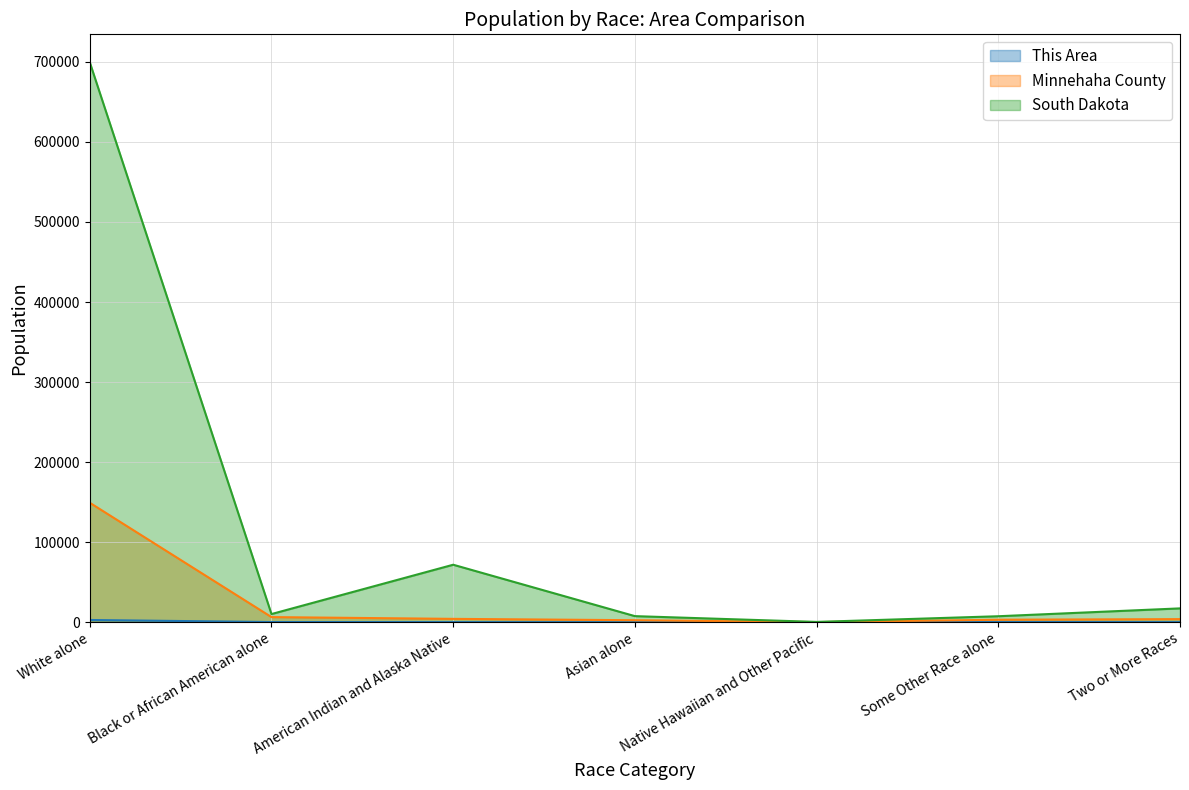

Rank the series by their maximum value, from lowest to highest.

This Area, Minnehaha County, South Dakota